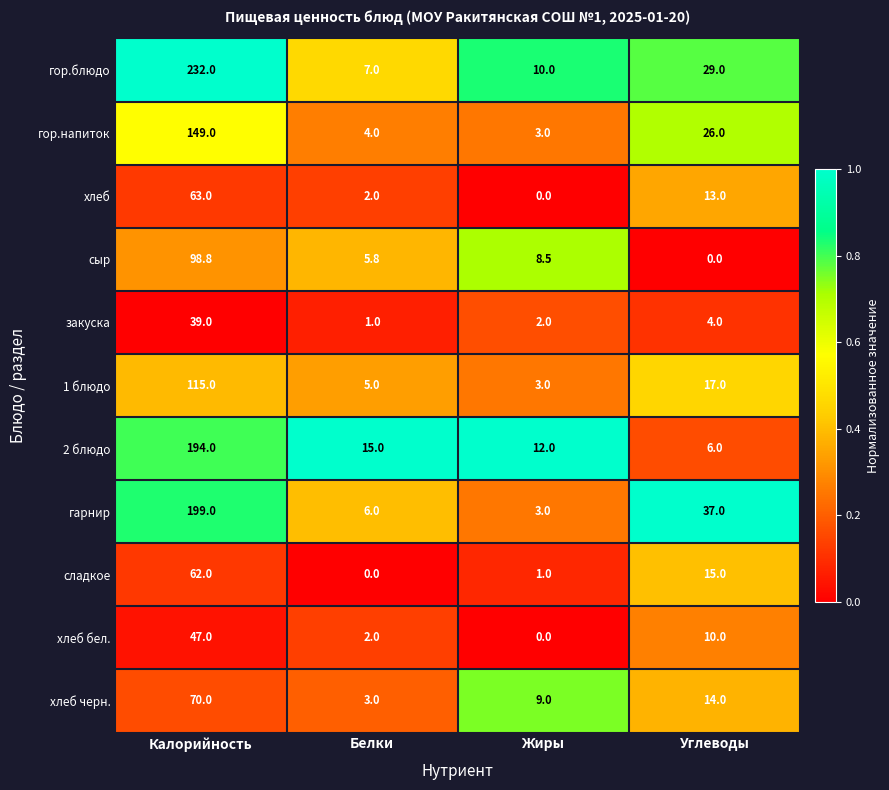

Rank the series at Калорийность from highest to lowest value.

гор.блюдо, гарнир, 2 блюдо, гор.напиток, 1 блюдо, сыр, хлеб черн., хлеб, сладкое, хлеб бел., закуска